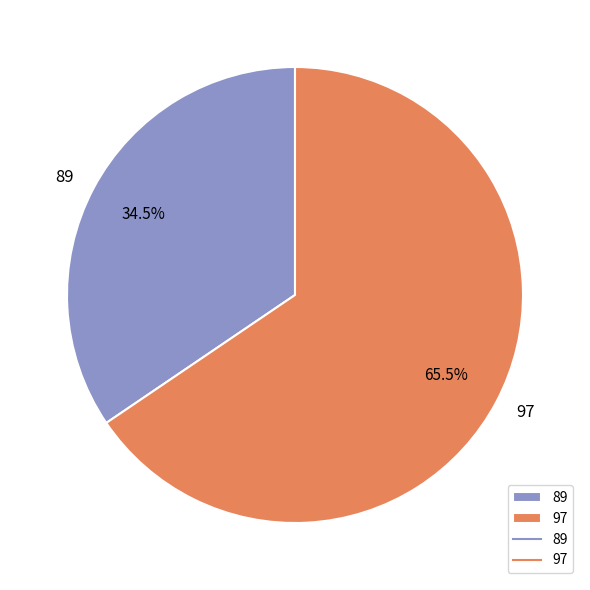

Combined, what portion of the pie is 97 and 89?

100.0%